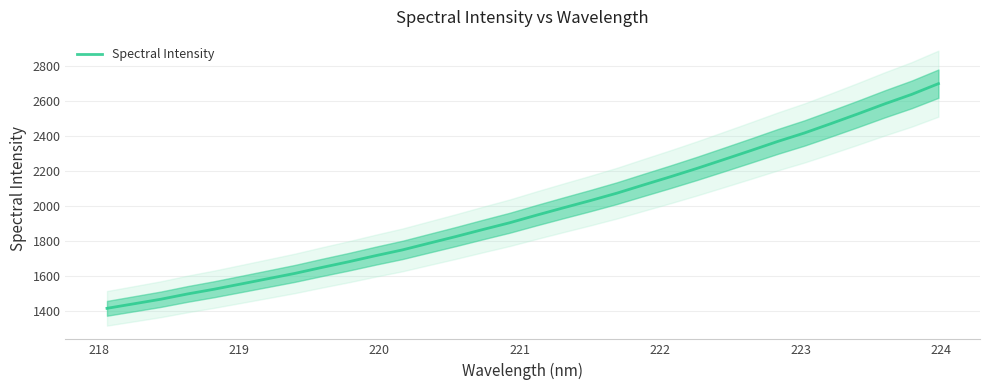

What is the maximum value for Spectral Intensity?

2699.9